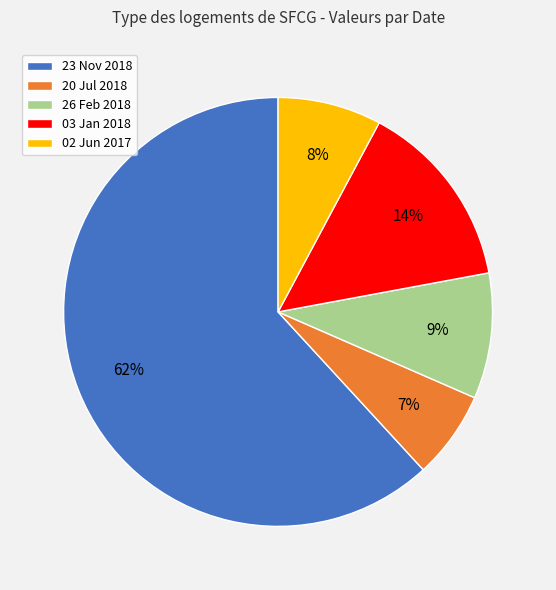

To the nearest percent, what is the difference between the 02 Jun 2017 and 20 Jul 2018 slice percentages?

1%